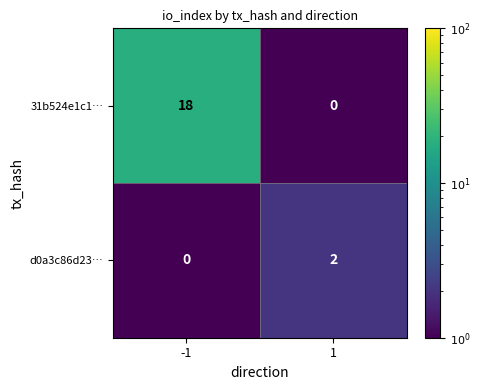

Which series has the largest total across all categories?

31b524e1c1…